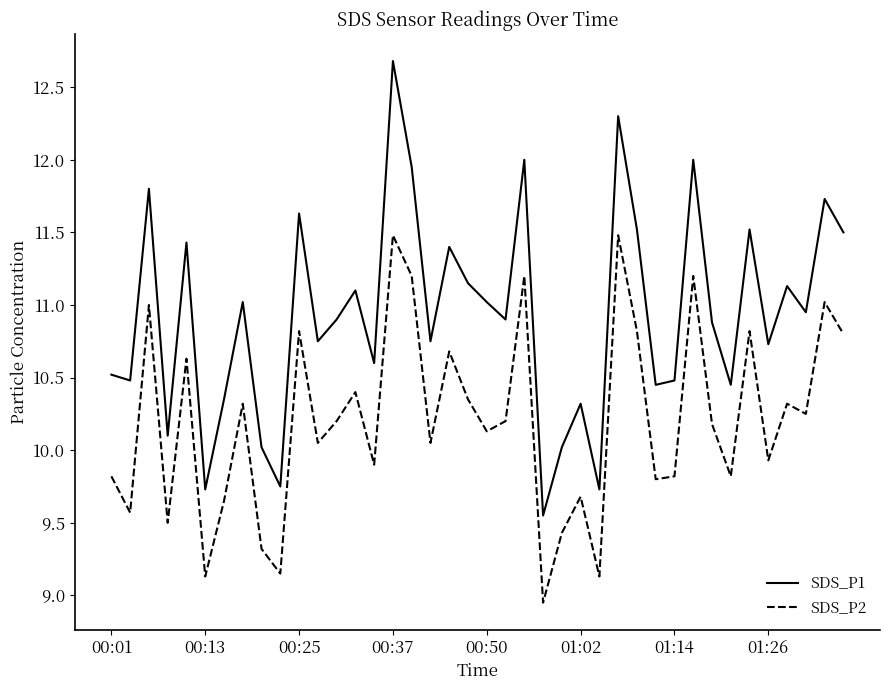

What is the maximum value for SDS_P2?

11.5